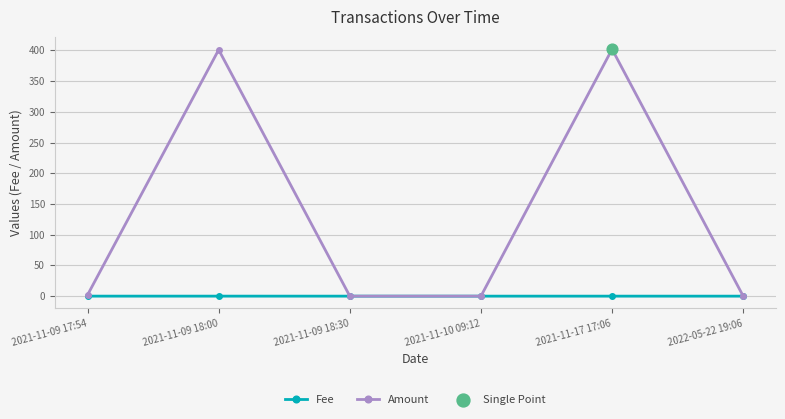

Which series has the widest spread of values?

Amount